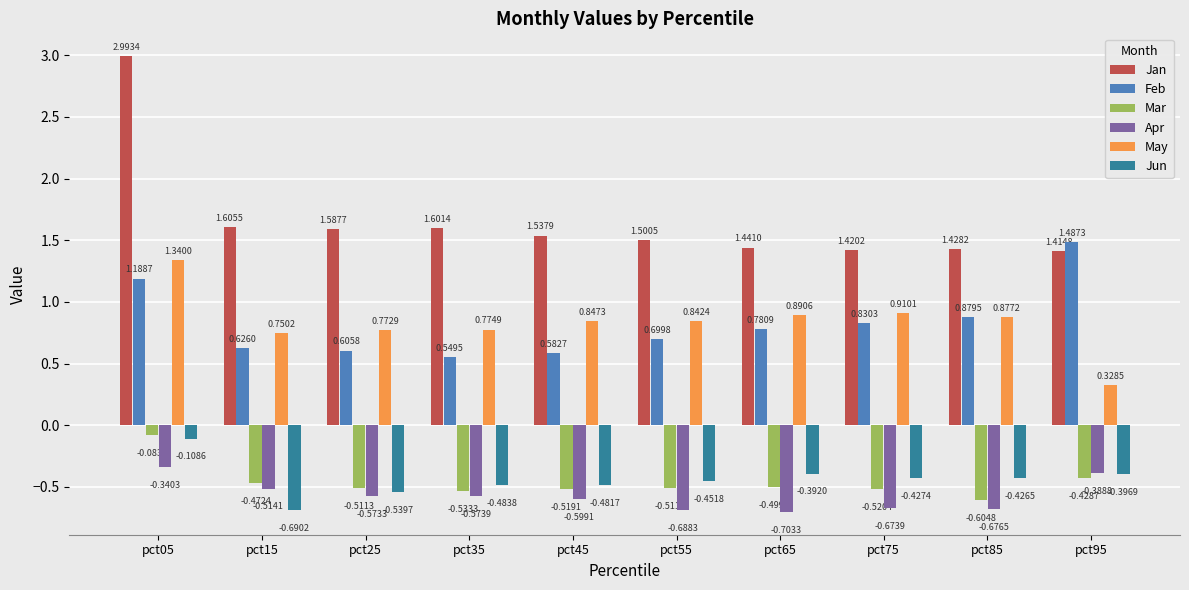

Between pct55 and pct75, which series saw the biggest shift?

Feb